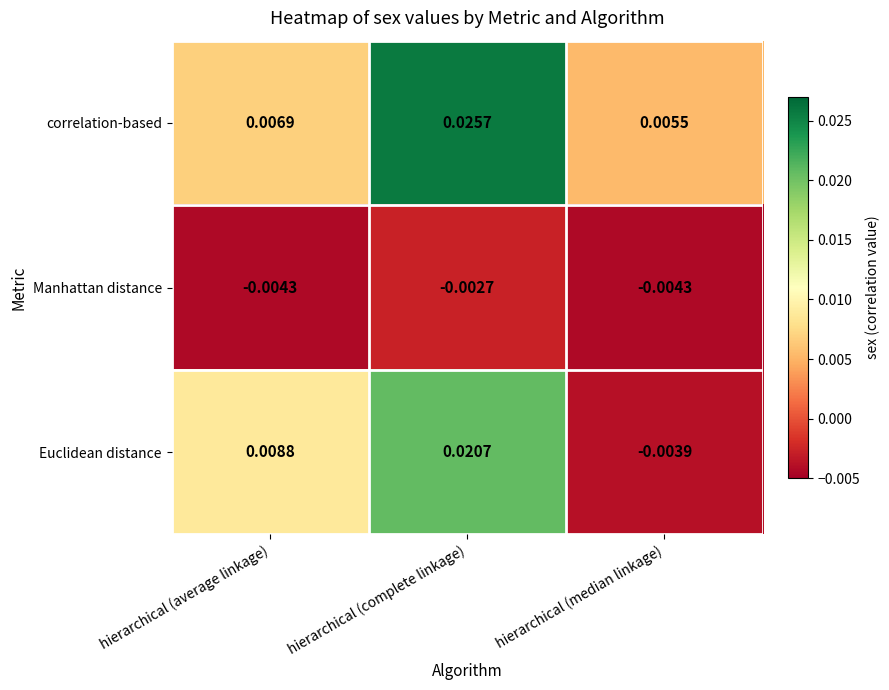

List the labels in order of Euclidean distance value, largest first.

hierarchical (complete linkage), hierarchical (average linkage), hierarchical (median linkage)